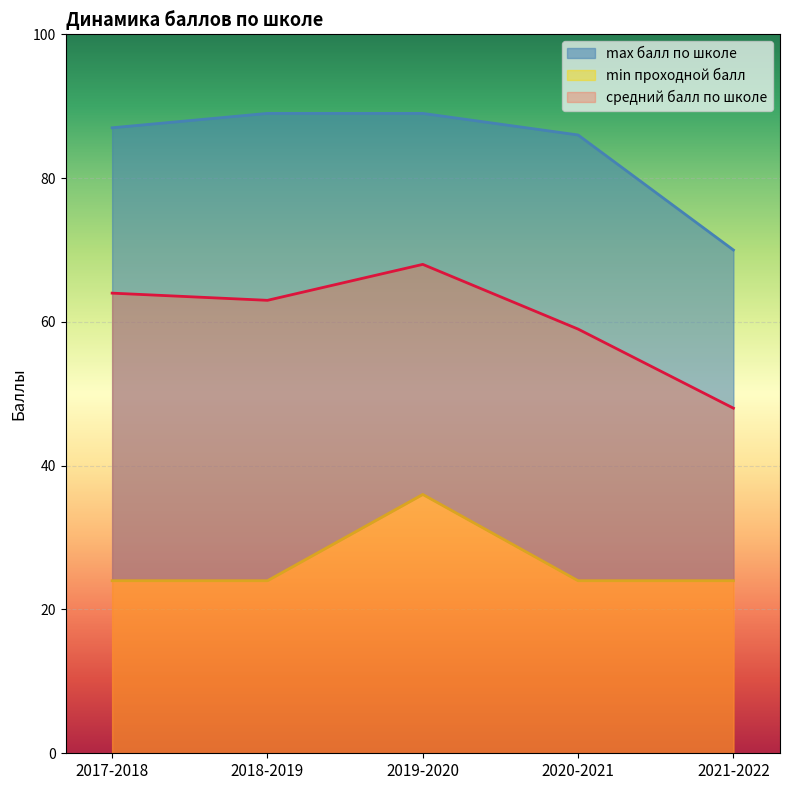

At which category is the sum across all series the highest?

2019-2020